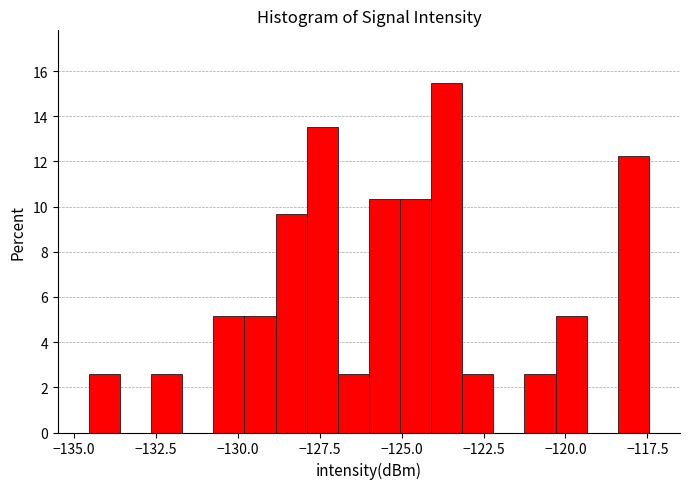

Read against the x-axis, roughly where is the centre of the tallest bar?

-123.5